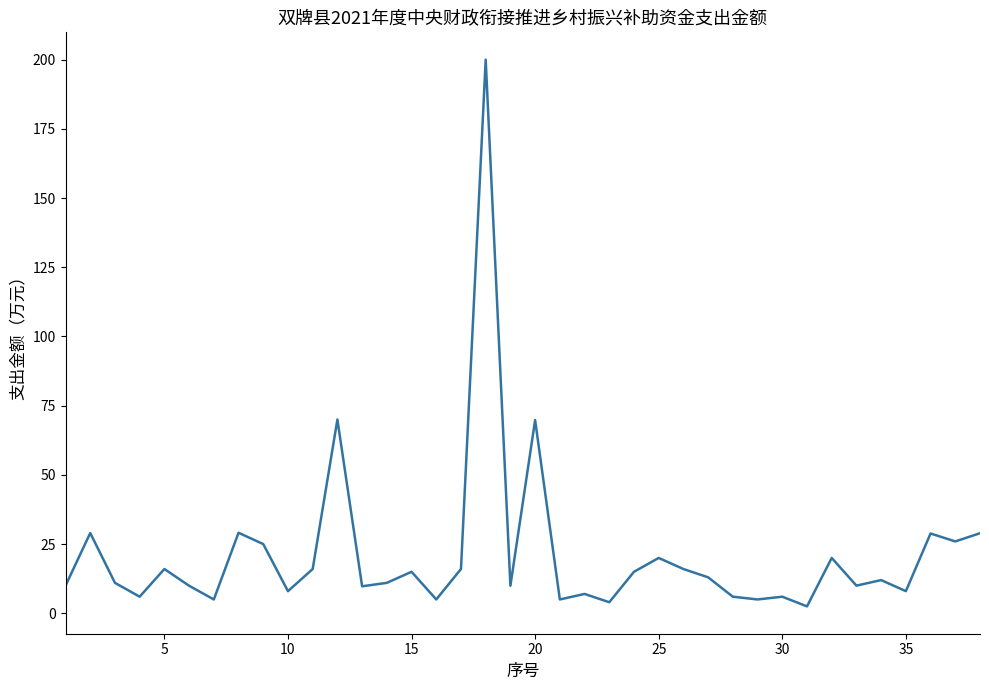

How many lines are shown in the chart?

1